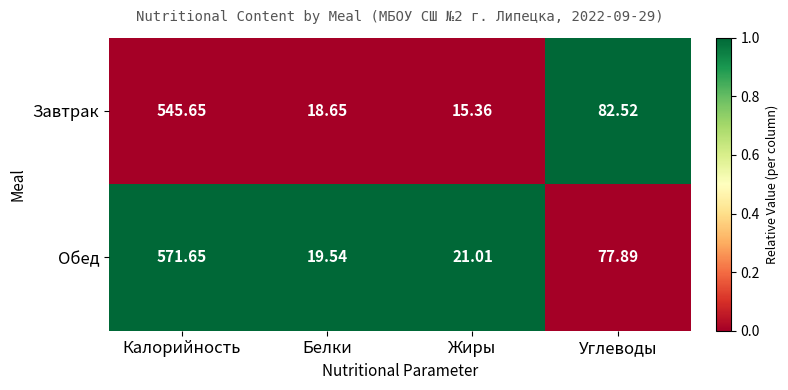

Which series has the largest range (max minus min)?

Обед